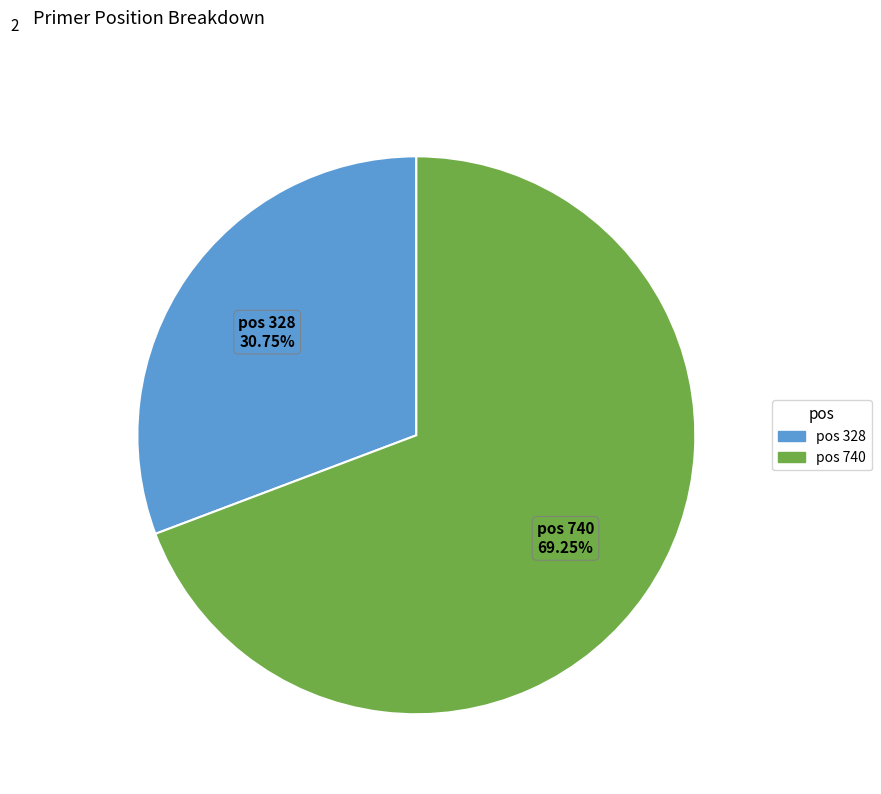

Is there any slice that represents more than half of the pie?

Yes